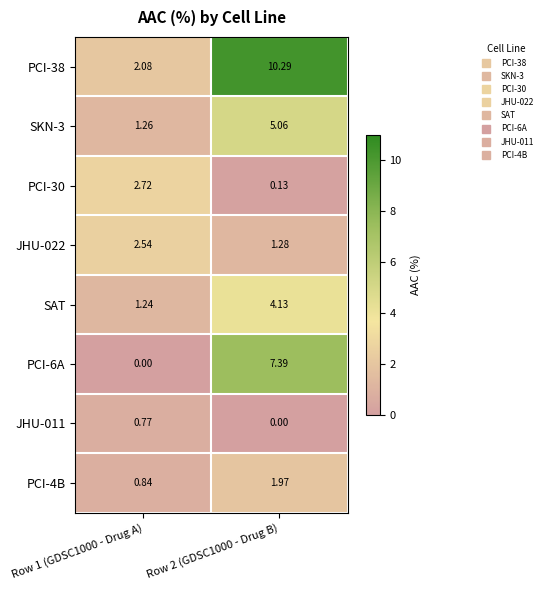

At which category is the sum across all series the highest?

Row 2 (GDSC1000 - Drug B)